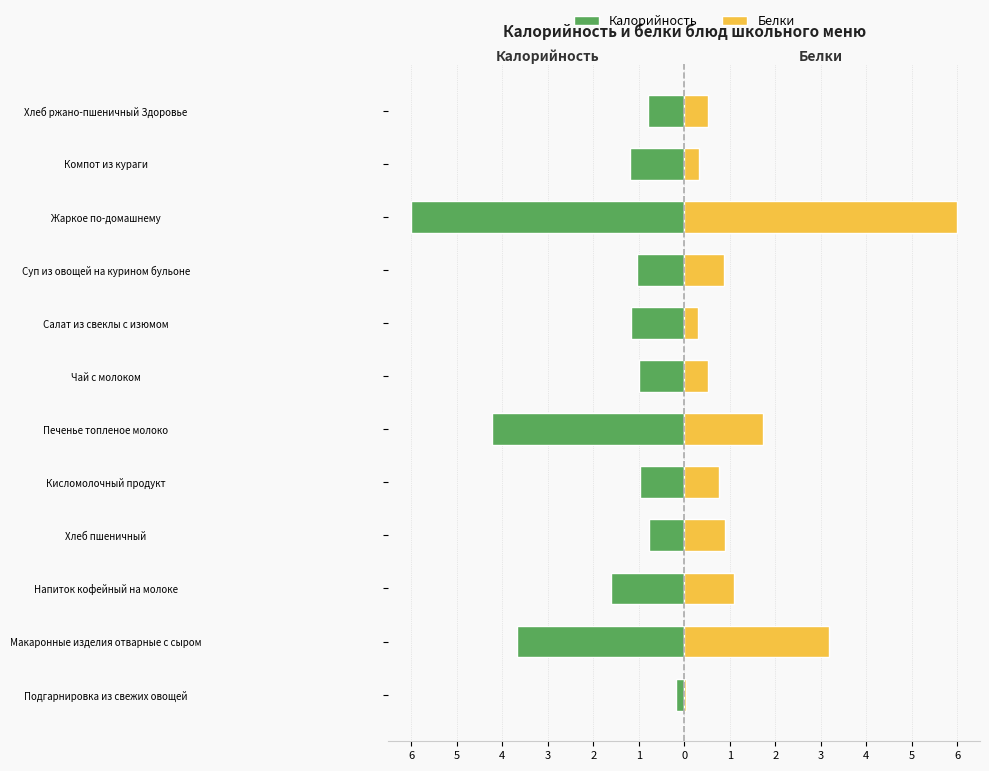

At which category is the sum across all series the highest?

Хлеб пшеничный